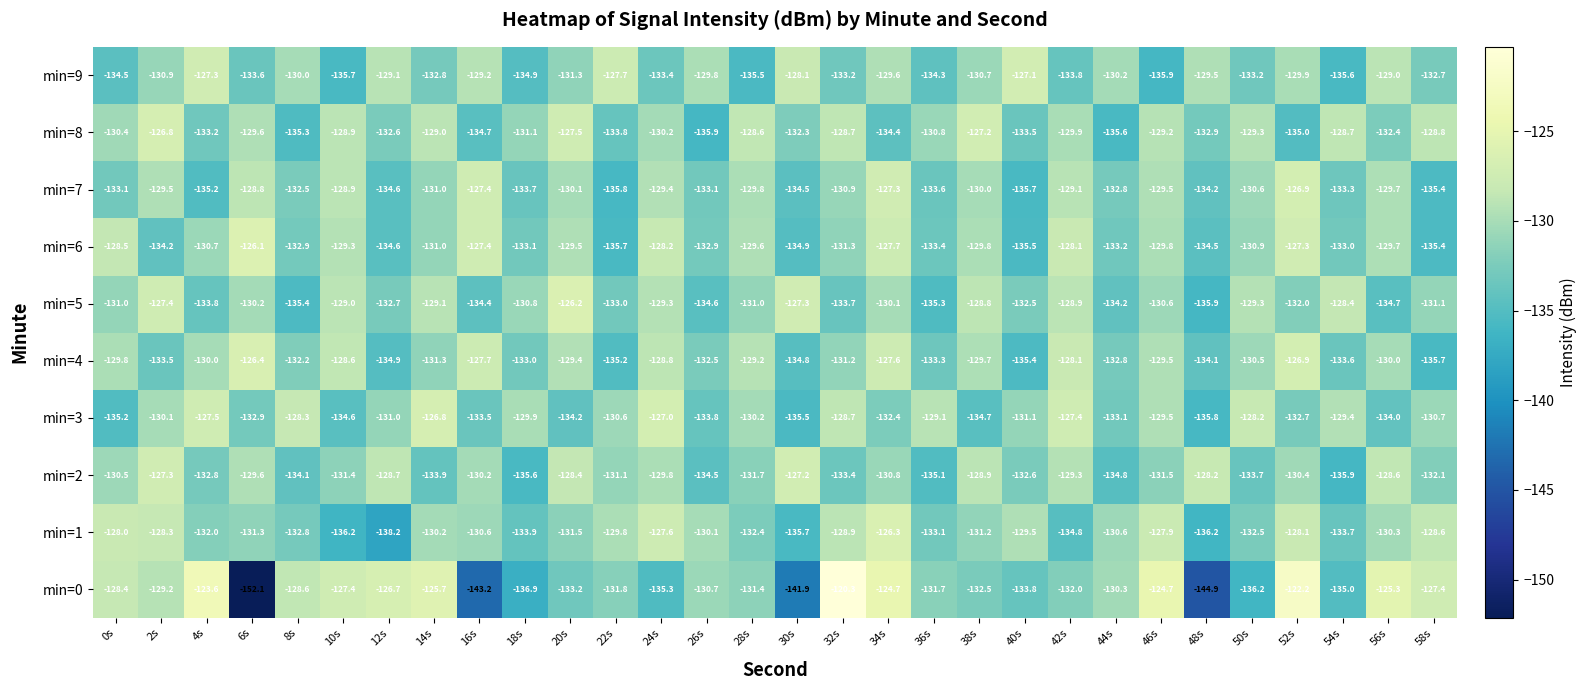

At which category is the sum across all series the highest?

34s